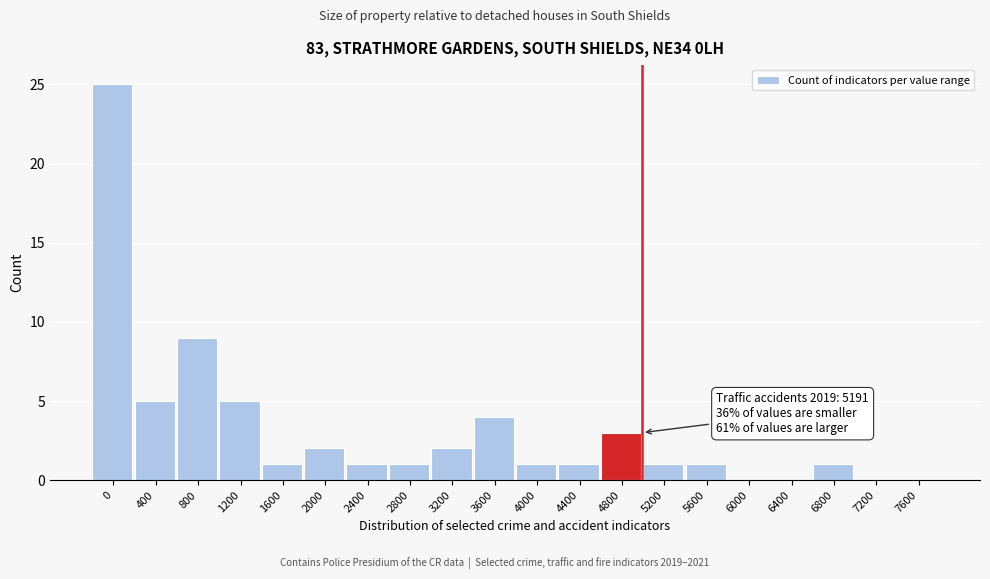

Reading right to left, extract all data points from this chart.

7600=0	7200=0	6800=1	6400=0	6000=0	5600=1	5200=1	4800=3	4400=1	4000=1	3600=4	3200=2	2800=1	2400=1	2000=2	1600=1	1200=5	800=9	400=5	0=25